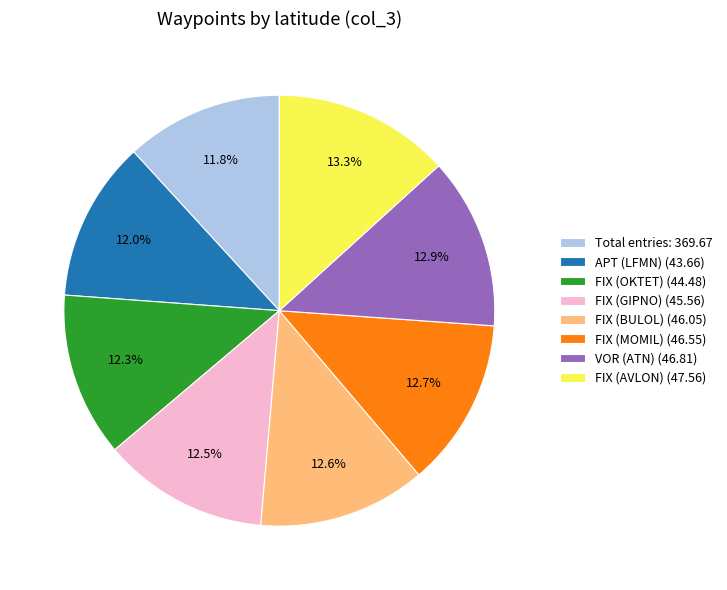

Combined, what portion of the pie is FIX (AVLON) (47.56) and FIX (OKTET) (44.48)?

25.6%